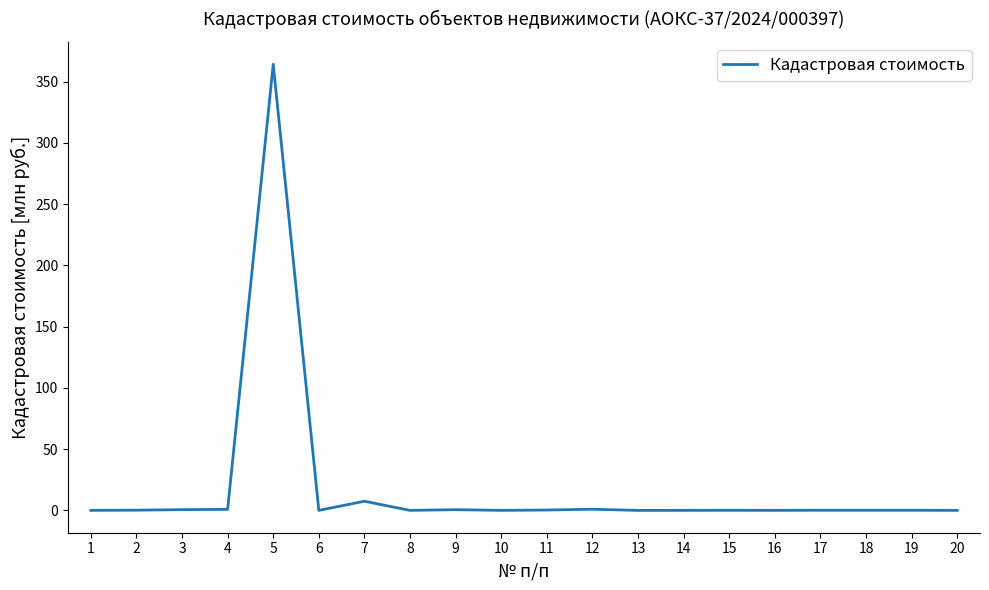

At which label is the value closest to 182?

7